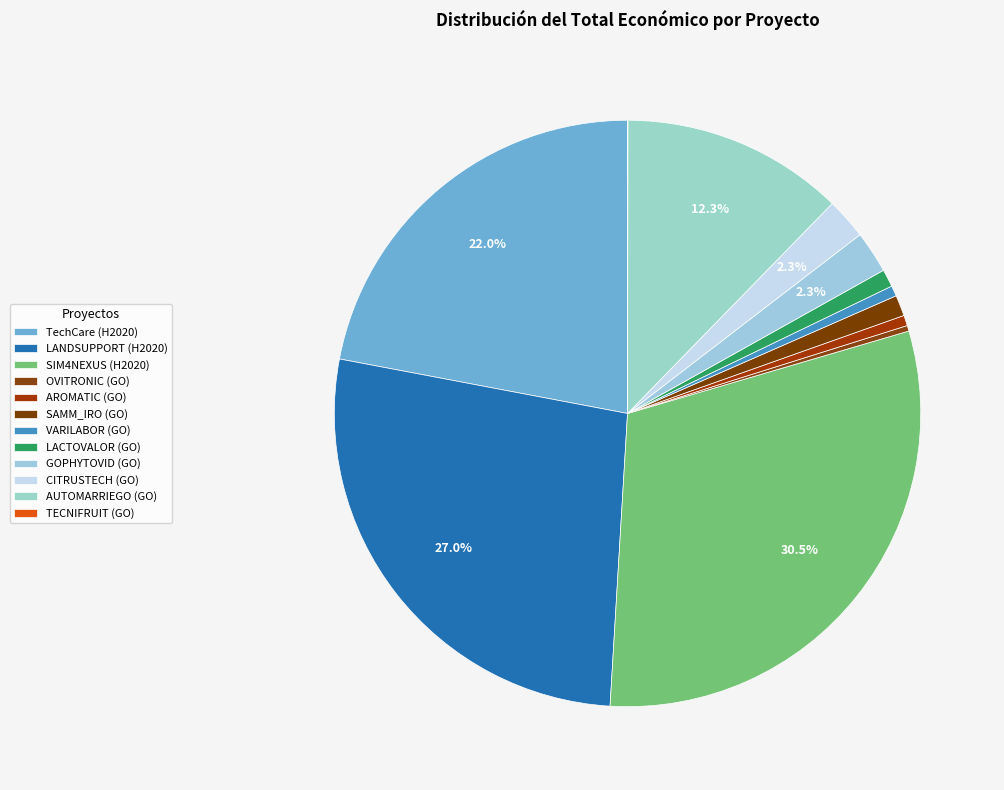

True or false: AUTOMARRIEGO (GO) accounts for 12% of the total.

True